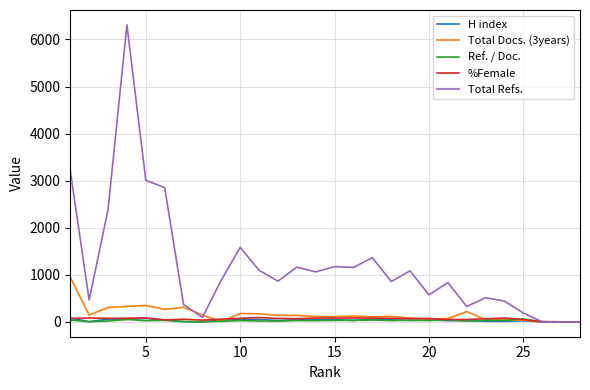

Which series has the largest range (max minus min)?

Total Refs.